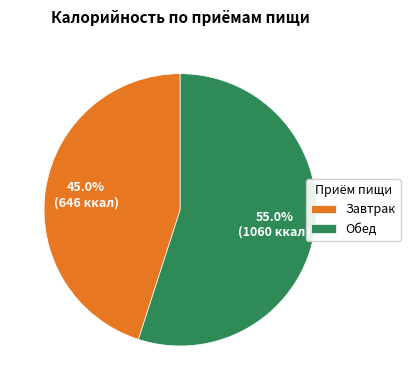

Is there any slice that represents more than half of the pie?

Yes